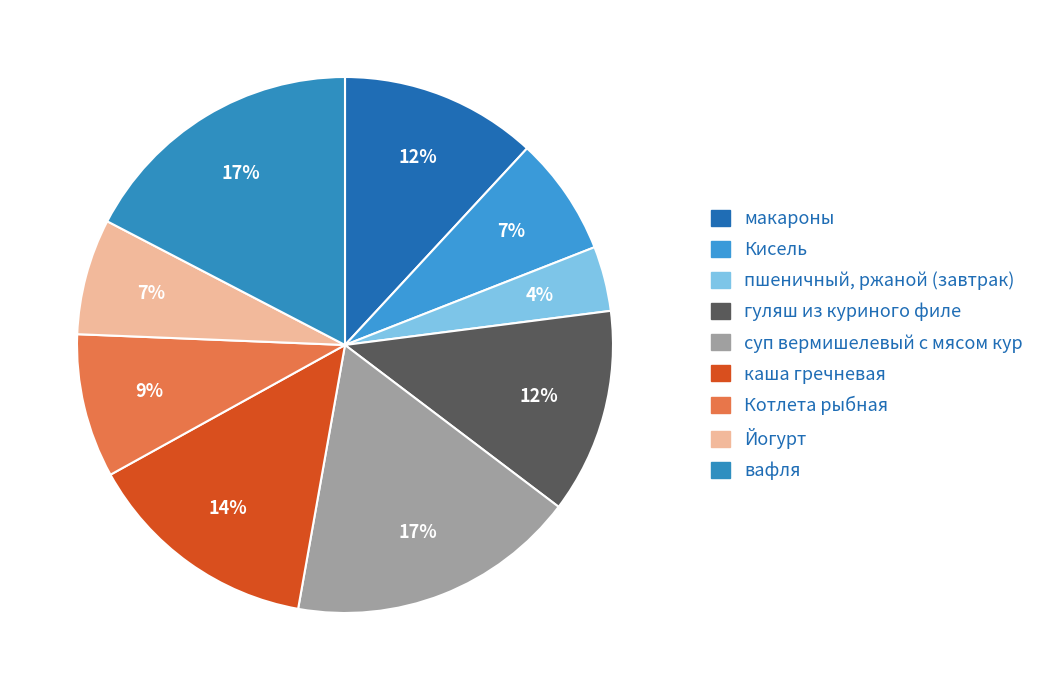

Is Йогурт the majority of the pie?

No